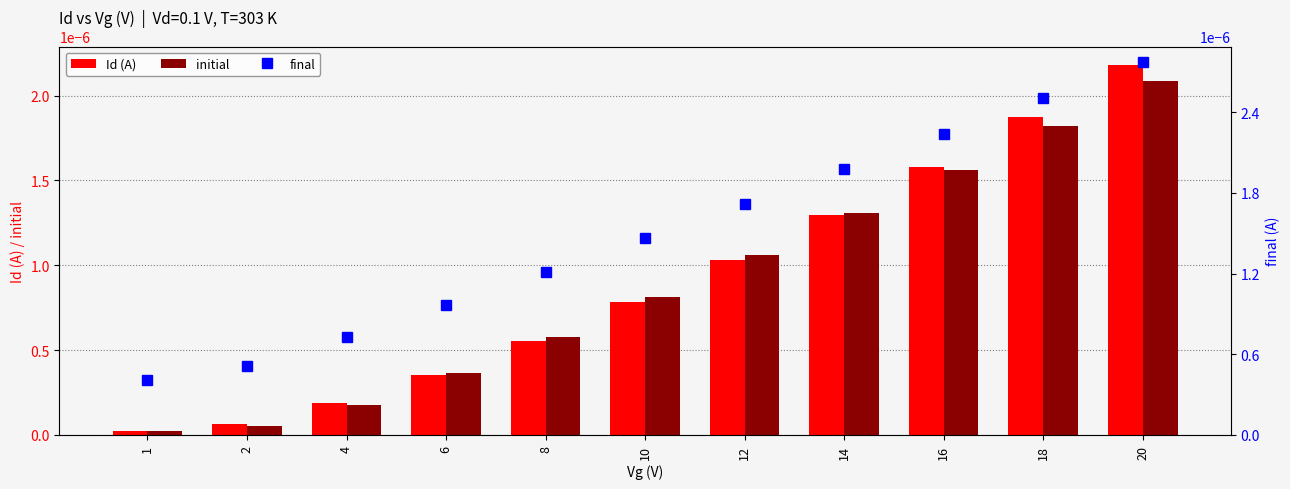

The value of final at 10 is 0.0. True or false?

True